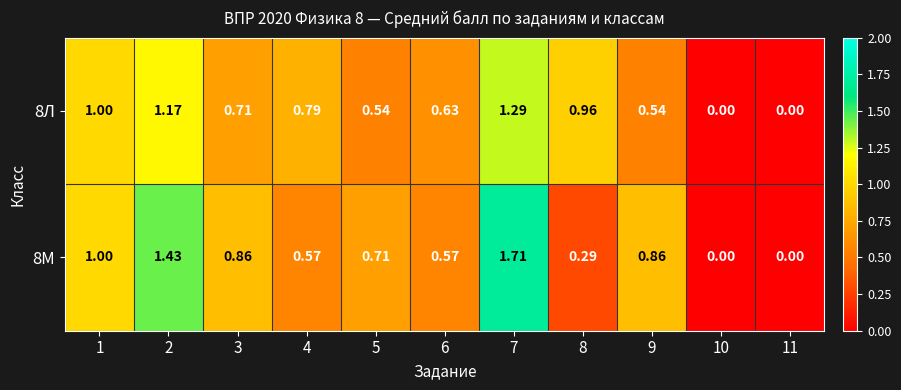

Is the value of 8Л at 11 greater than the value of 8М at 6?

No